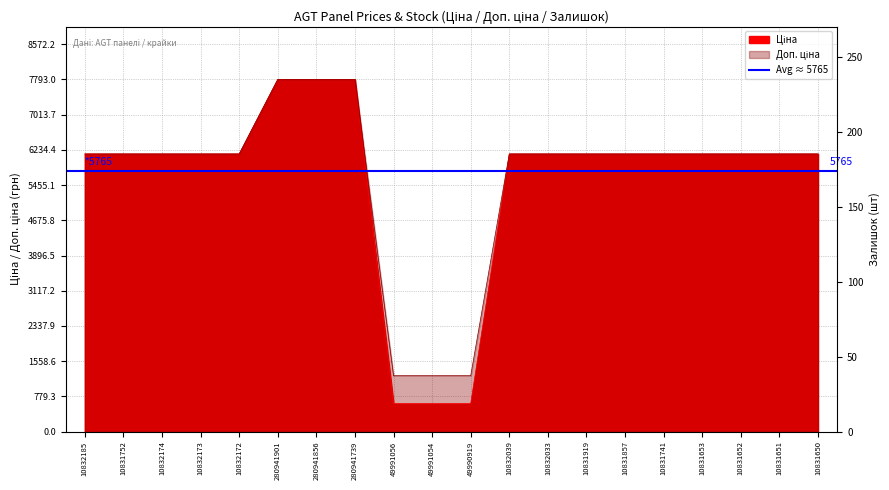

True or false: Доп. ціна and Ціна cross at least once.

False